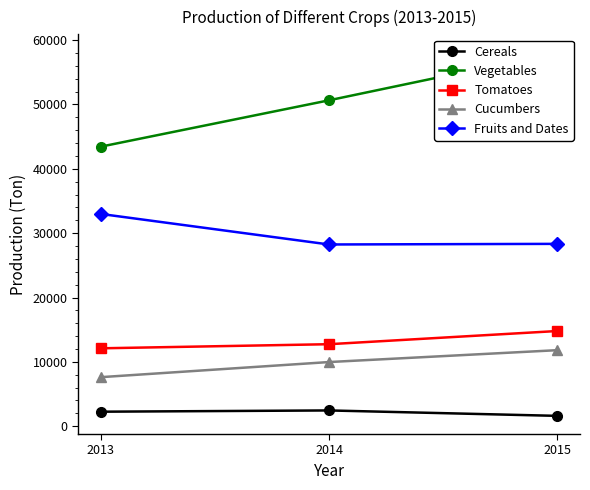

What is the value of the Tomatoes point at the 1st from the left?

12109.9